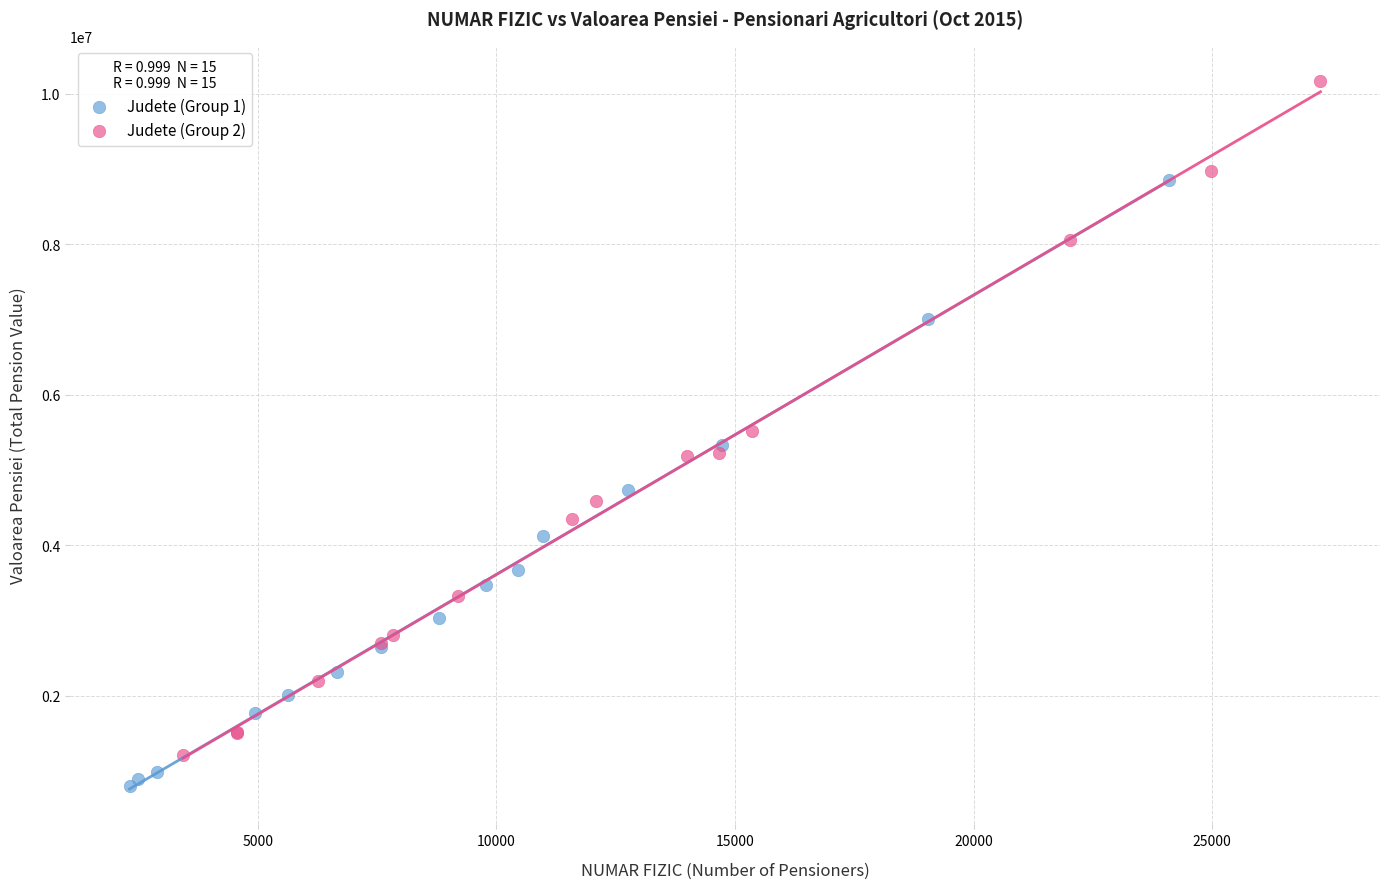

Which series has the largest Y range (max minus min)?

Judete (Group 2)